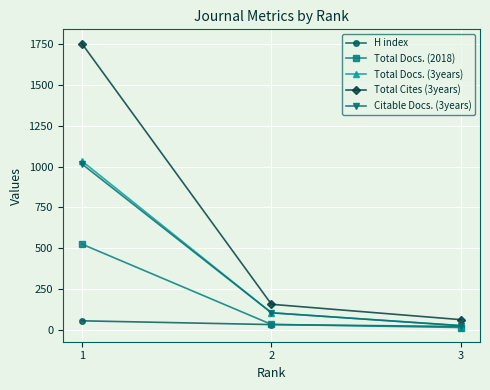

Count the number of data series in this chart.

5